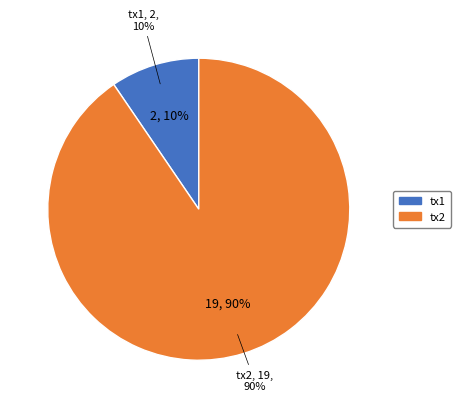

What percentage is the tx_hash_2 (io_index=19) slice, to the nearest percent?

90%